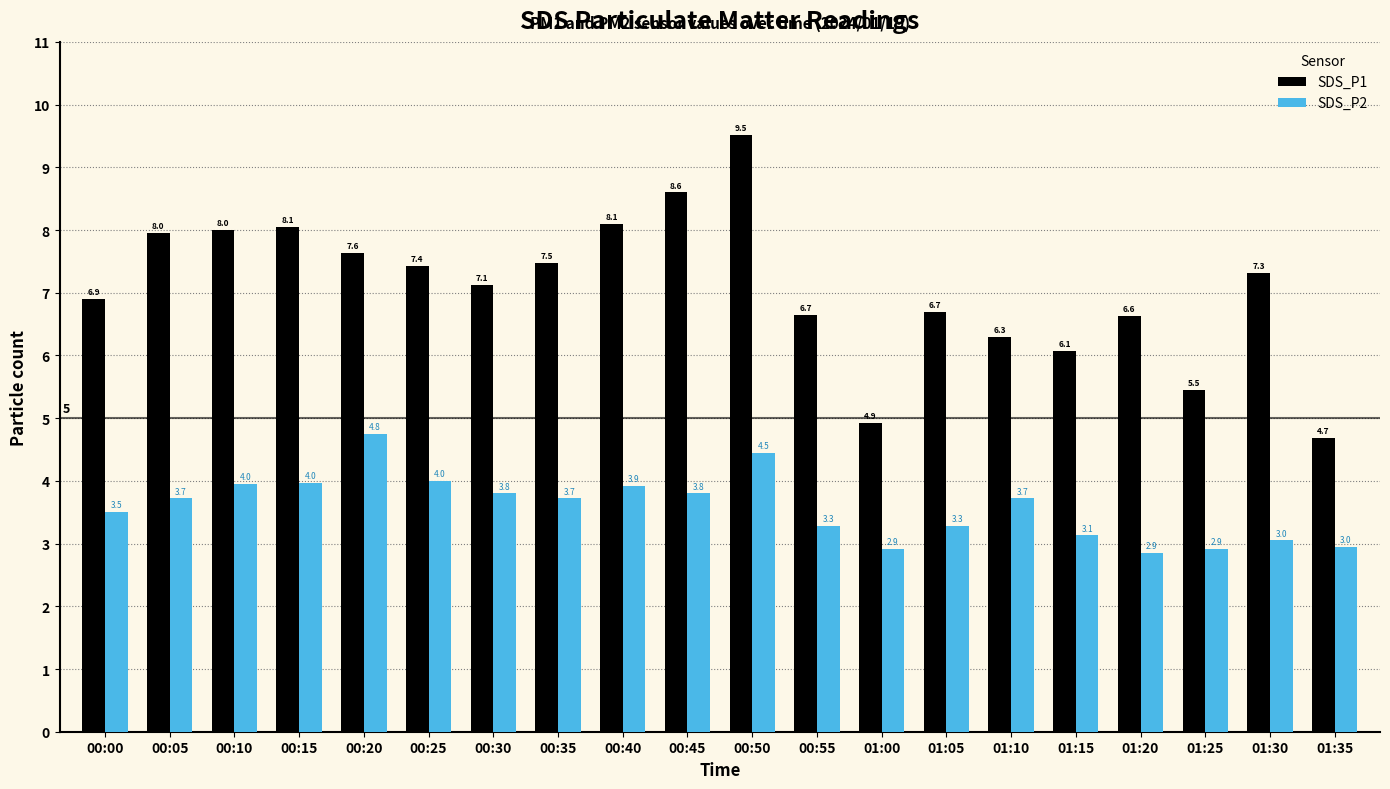

What is the difference between the maximum and minimum values in the SDS_P1 series?

4.8